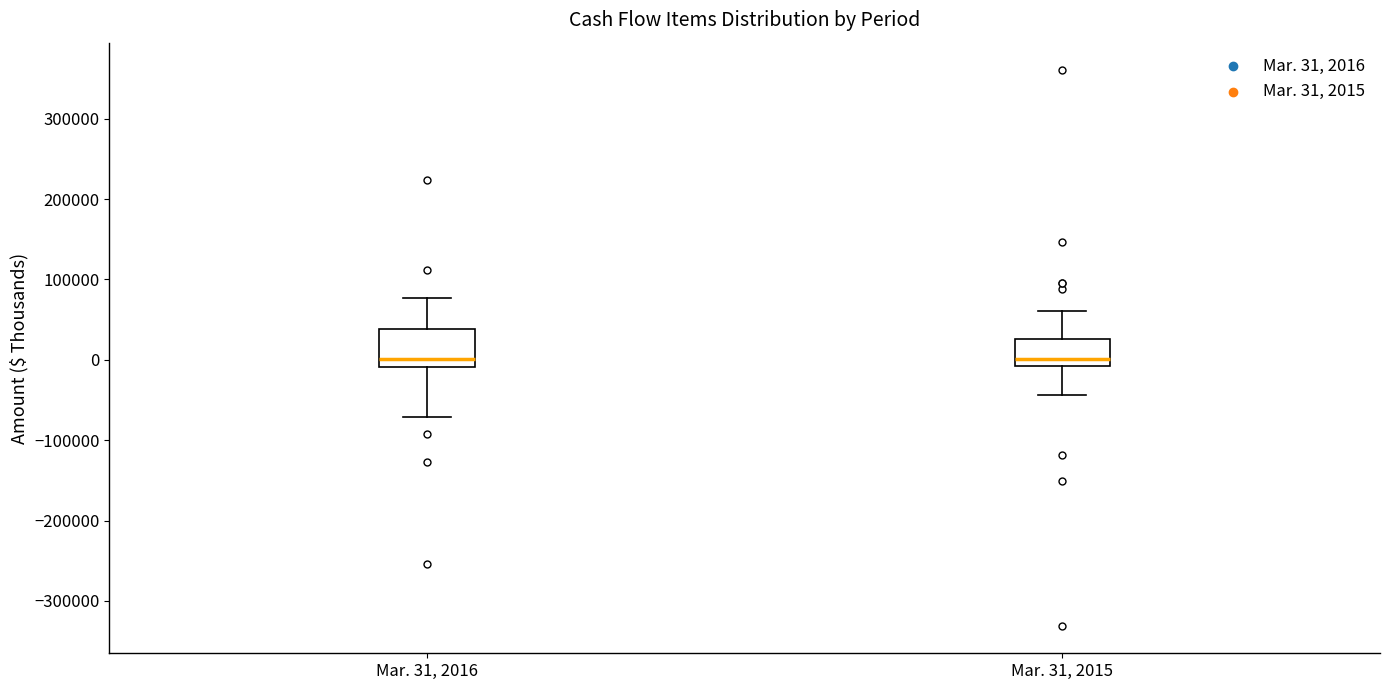

Where does the median line of the box for Mar. 31, 2016 sit on the y-axis? The values are not printed on the chart, so give them approximately, as read against the axis.

0